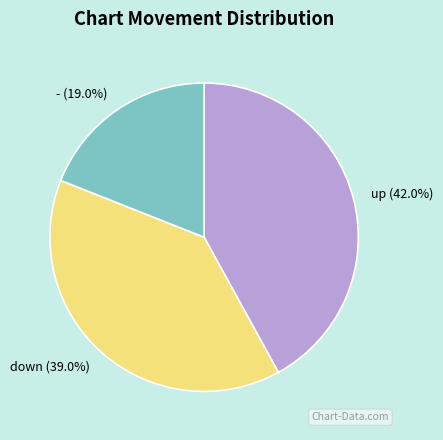

Is it true that - is 19% of the pie?

True